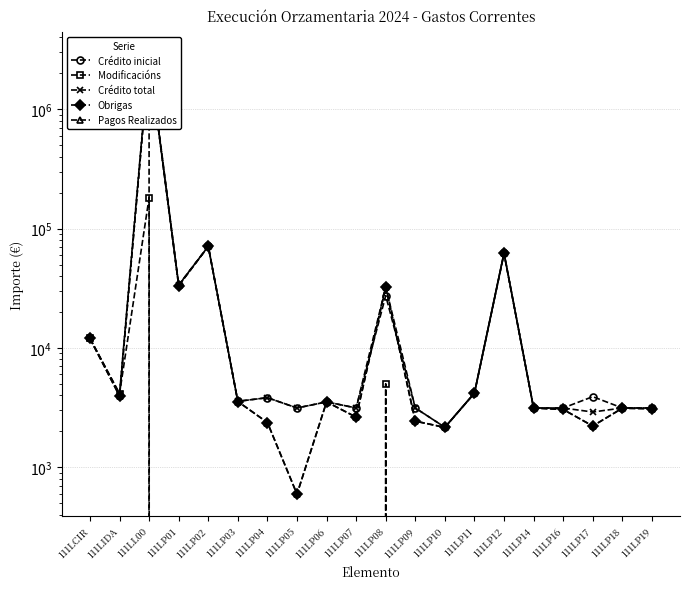

Reading left to right, transcribe all the data shown in this chart.

Crédito inicial: 0.0	0.0	2726239.0	33650.0	71053.0	3568.0	3826.0	3136.0	3528.0	3136.0	27405.0	3136.0	2161.0	4183.0	62444.0	3136.0	3136.0	3902.0	3136.0	3136.0
Modificacións: 12000.0	4132.2	182031.1	0.0	0.0	0.0	0.0	0.0	0.0	0.0	5000.0	0.0	0.0	0.0	0.0	0.0	0.0	-1000.0	0.0	0.0
Crédito total: 12000.0	4132.2	2908270.1	33650.0	71053.0	3568.0	3826.0	3136.0	3528.0	3136.0	32405.0	3136.0	2161.0	4183.0	62444.0	3136.0	3136.0	2902.0	3136.0	3136.0
Obrigas: 12000.0	3955.2	2740702.8	33200.9	70923.4	3553.0	2368.3	594.8	3527.1	2628.9	32398.0	2432.4	2156.1	4174.9	61877.9	3136.0	3047.5	2214.9	3122.7	3093.2
Pagos Realizados: 12000.0	3955.2	2742278.7	33392.9	70923.4	3553.0	2368.3	594.8	3527.1	2628.9	32398.0	2432.4	2156.1	4174.9	61877.9	3136.0	3047.5	2214.9	3122.7	3093.2